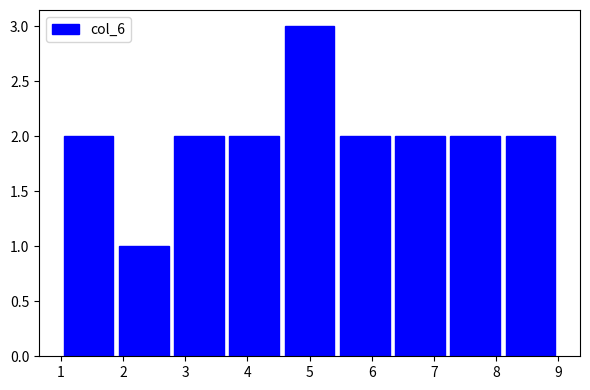

How tall is the bar that spans 3.7 to 4.6 on the x-axis? Neither the bar edges nor the heights are printed on the chart, so give them approximately, as read against the axes.

2